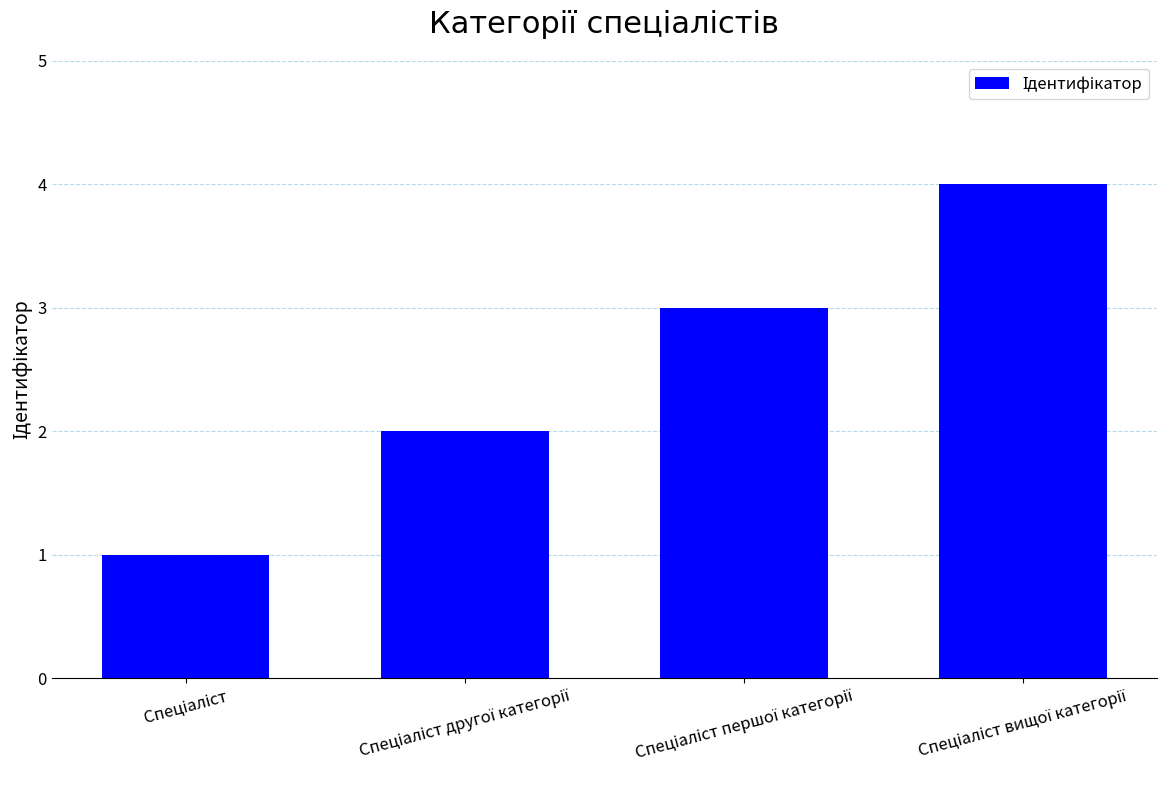

What is the maximum value shown in the chart?

4